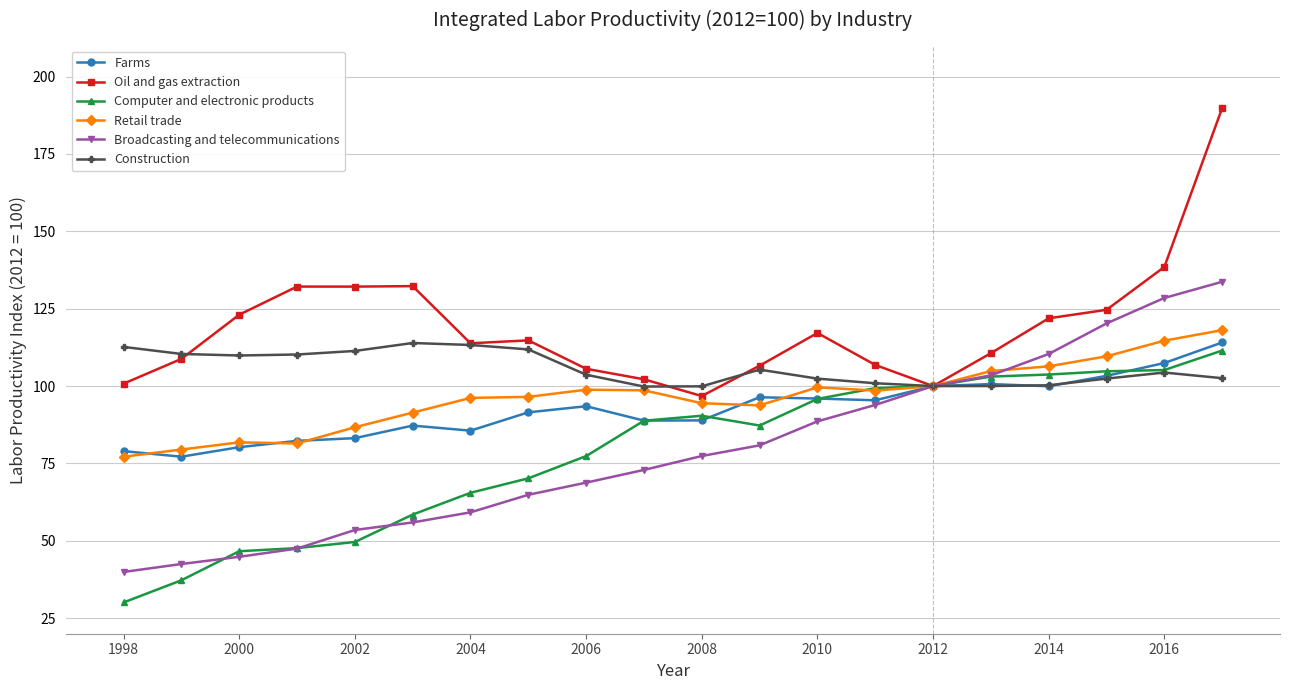

Is this an area chart (filled region under the line)?

No